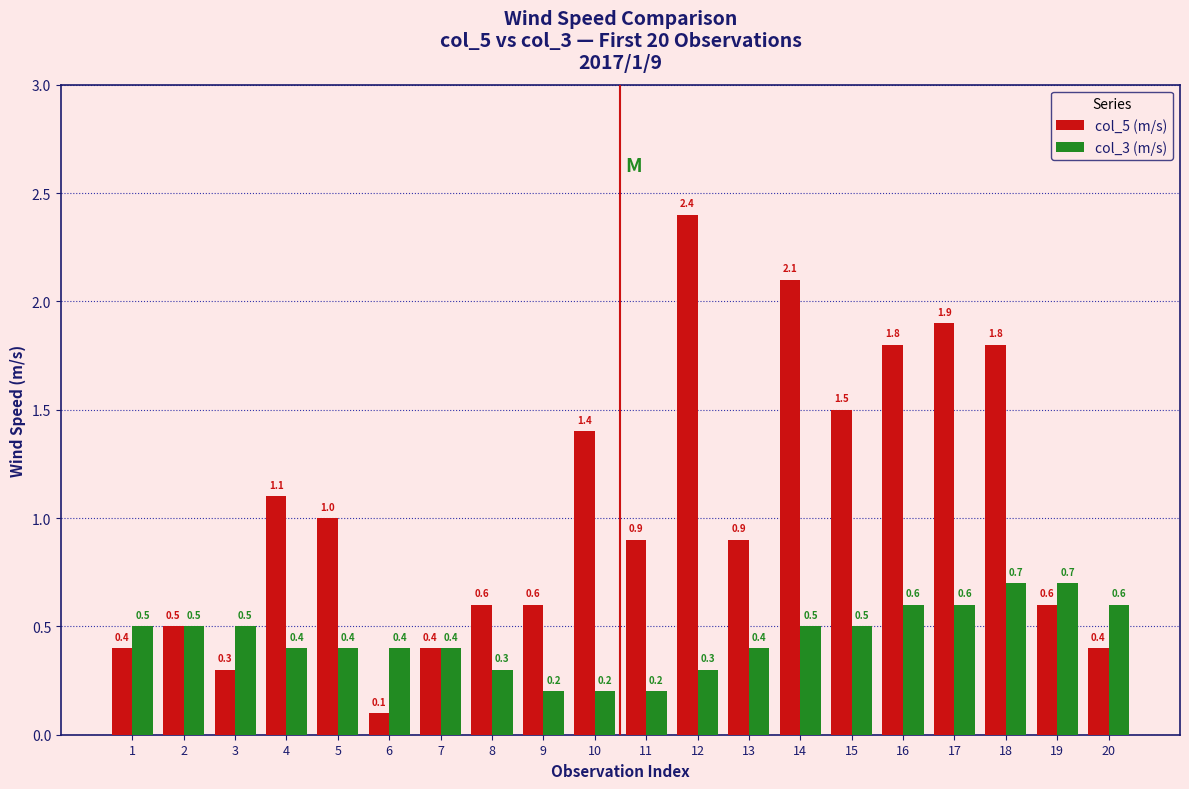

What is the difference between the highest and lowest values at 12?

2.1